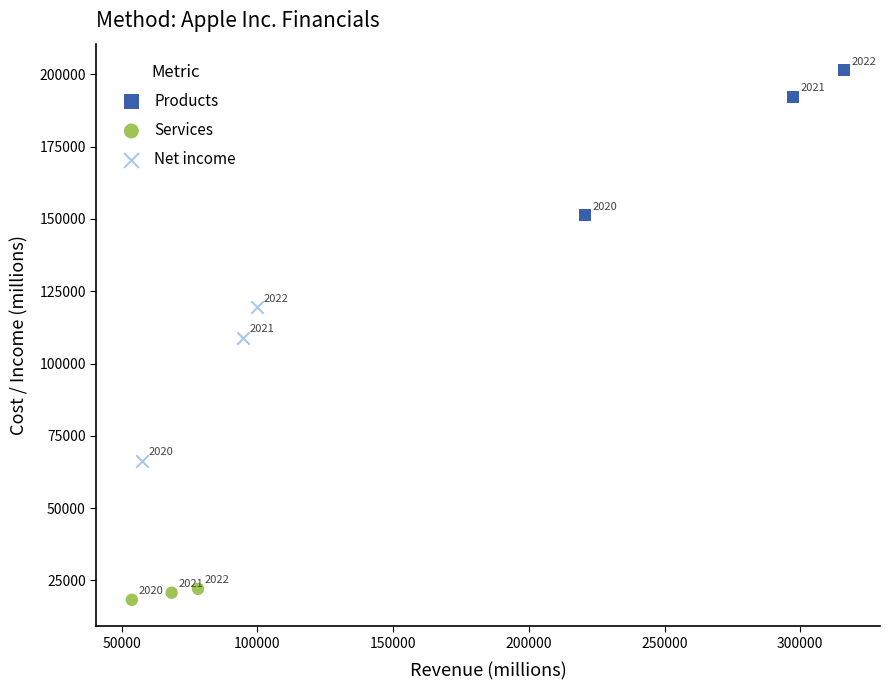

Which series contains the highest Y value?

Products